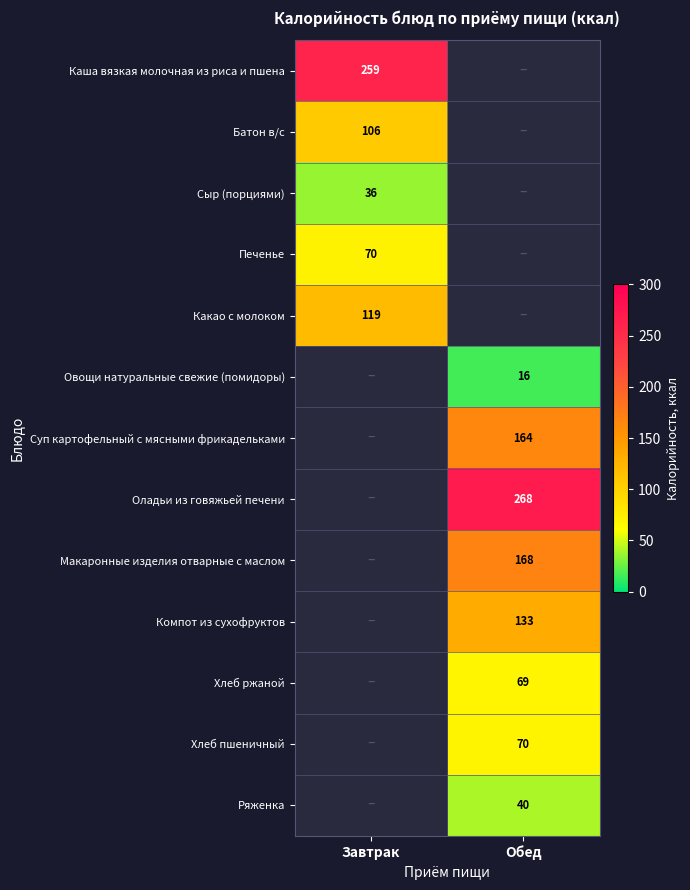

Rank the series at Завтрак from highest to lowest value.

Каша вязкая молочная из риса и пшена, Какао с молоком, Батон в/с, Печенье, Сыр (порциями), Овощи натуральные свежие (помидоры), Суп картофельный с мясными фрикадельками, Оладьи из говяжьей печени, Макаронные изделия отварные с маслом, Компот из сухофруктов, Хлеб ржаной, Хлеб пшеничный, Ряженка